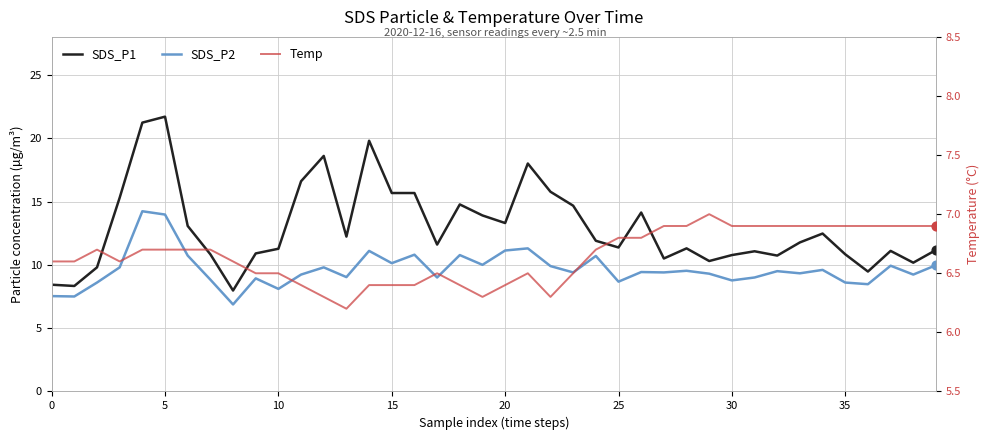

Which series has the largest total across all categories?

SDS_P1